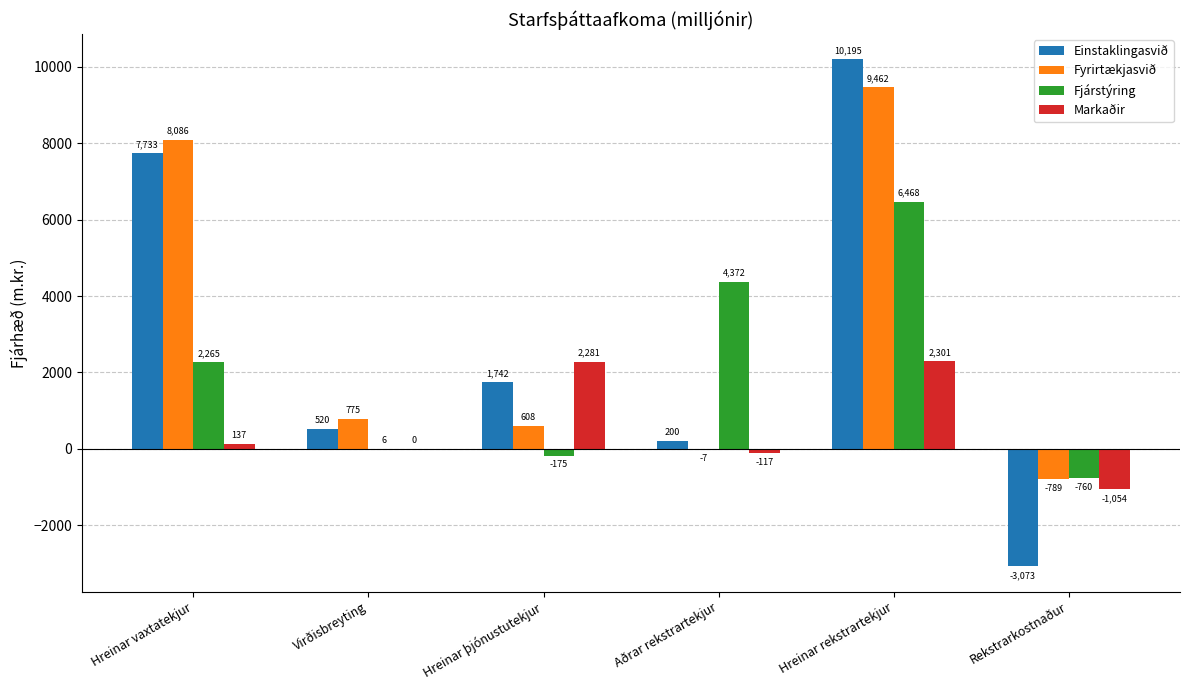

Which series has the largest total across all categories?

Fyrirtækjasvið